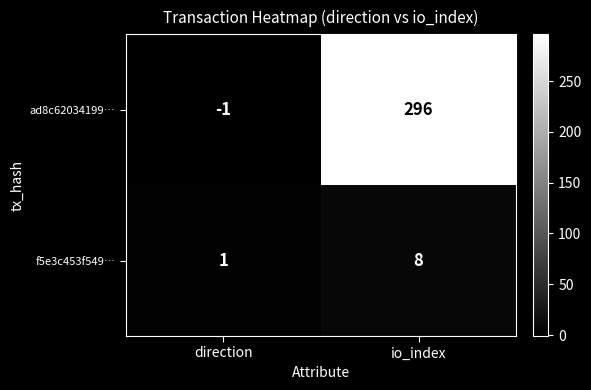

Count the number of data series in this chart.

2